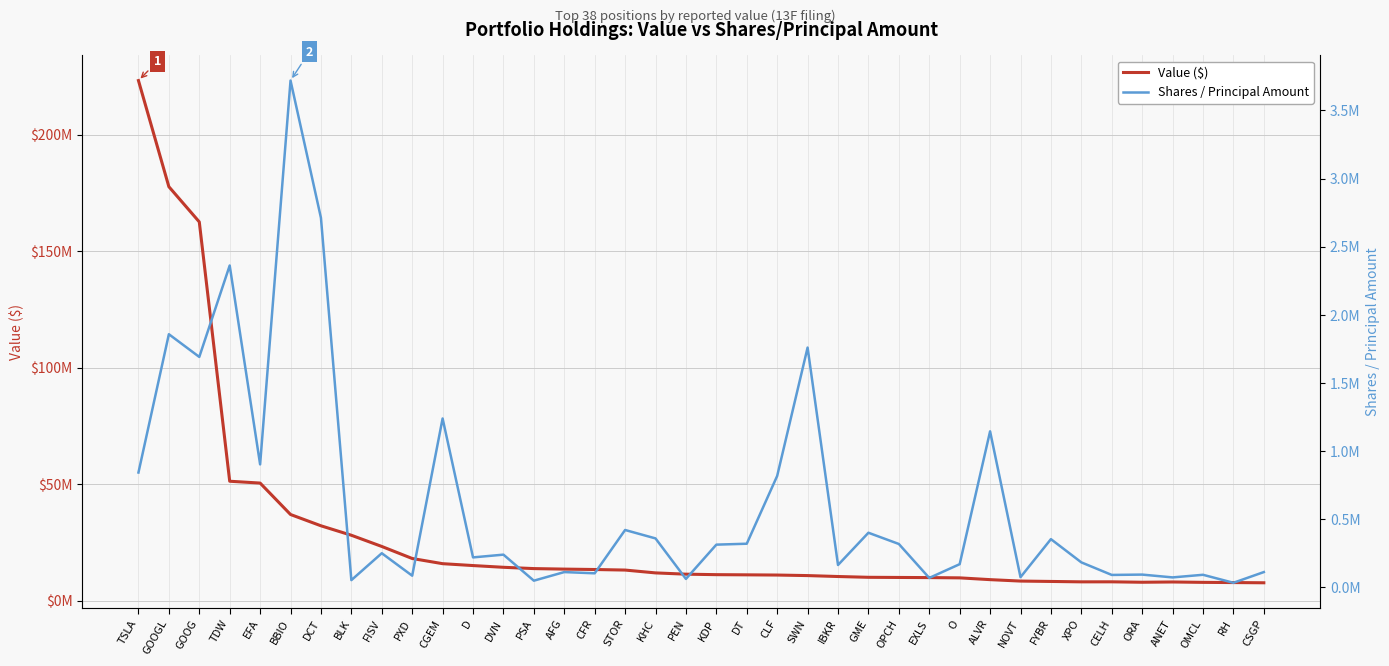

What is the value of the Shares / Principal Amount point at the 34th from the left?

91682